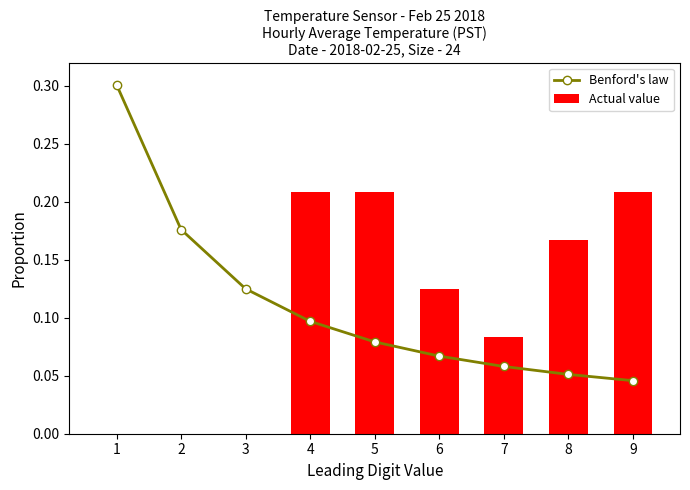

What is the total value across all series at 6?

0.2